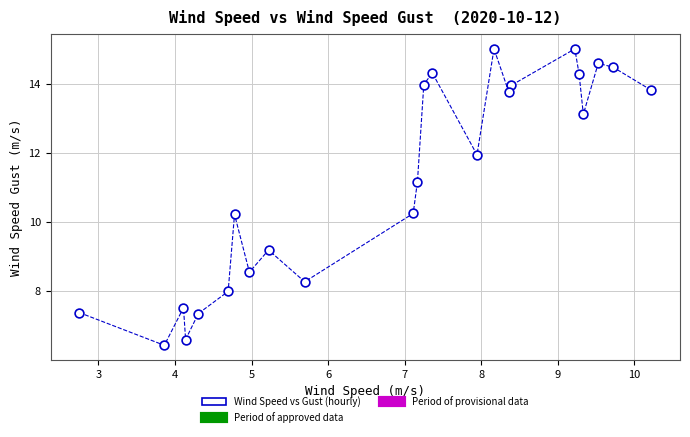

What is the range of Y values (max minus min)?

8.6